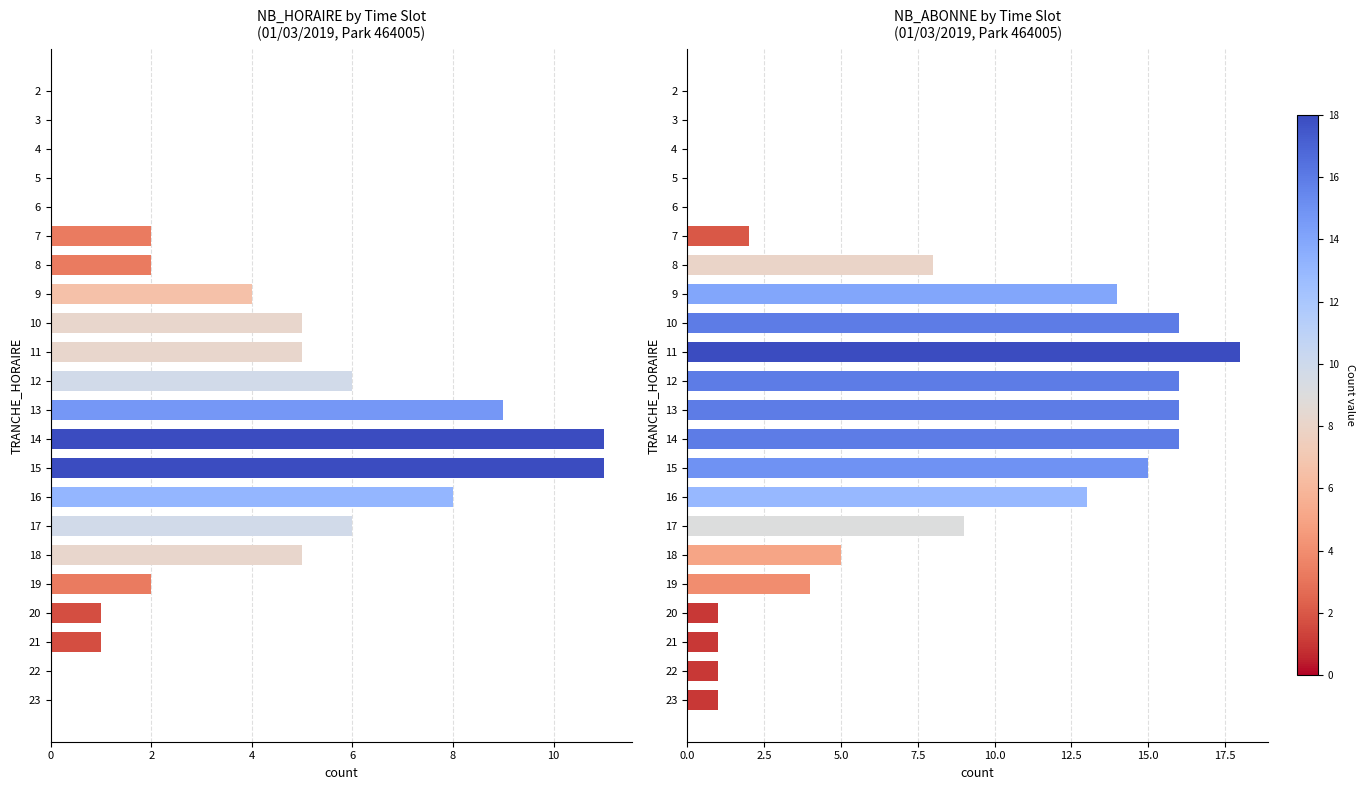

Which series has the largest range (max minus min)?

NB_ABONNE